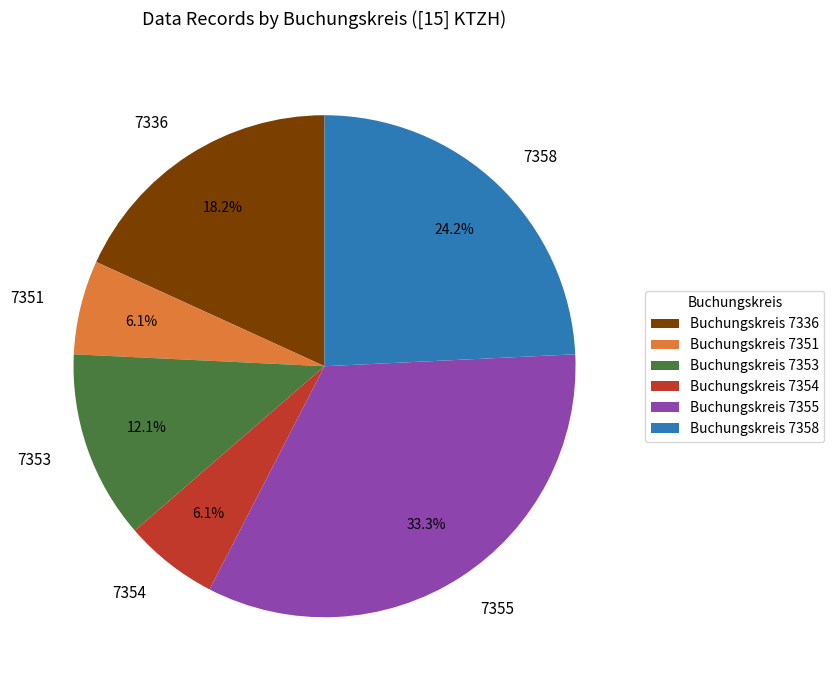

Is there a majority slice in this chart?

No